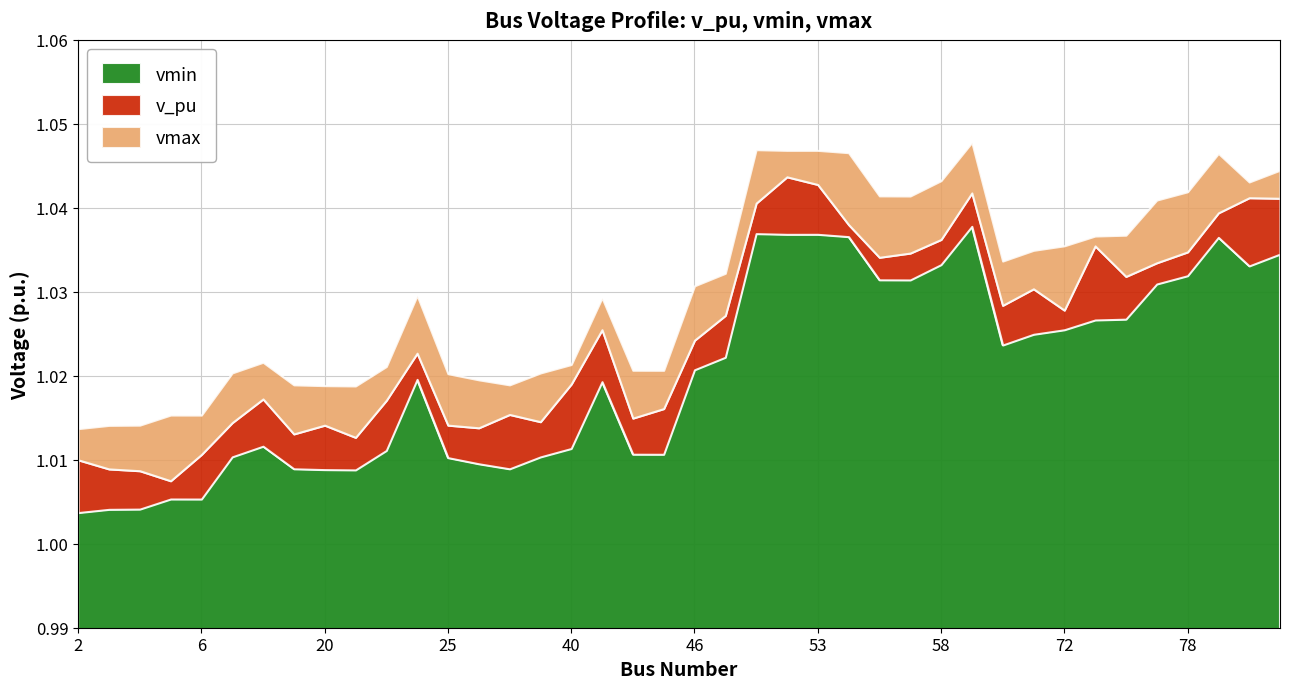

List the series in order of their peak value, lowest first.

vmin, v_pu, vmax